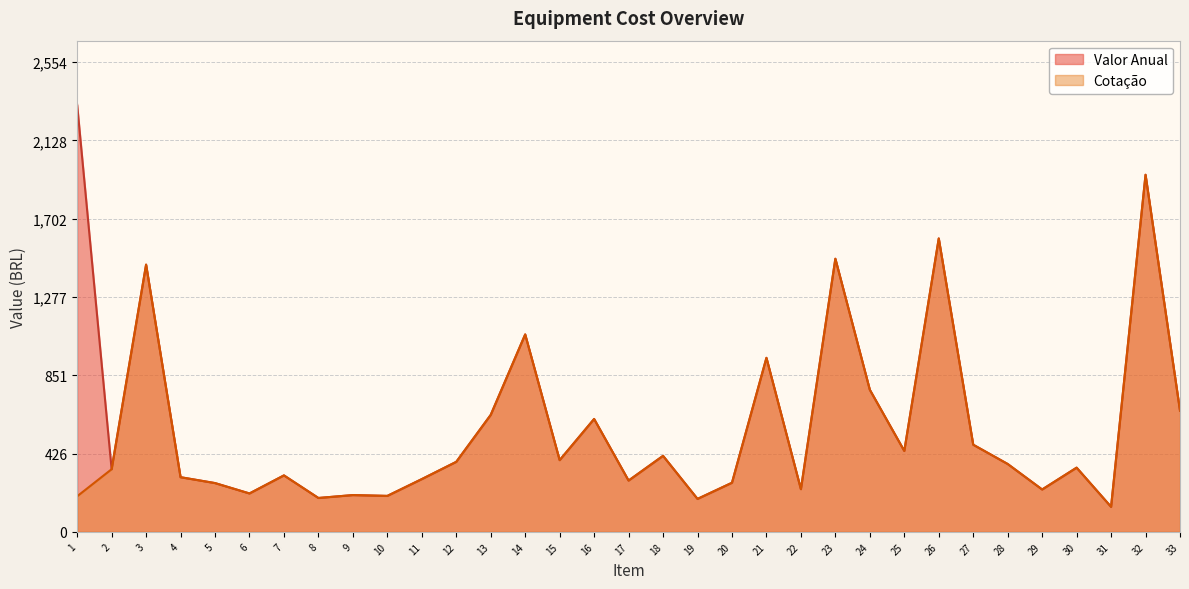

What is the difference between the maximum and second lowest values in the Cotacao series?

1761.6